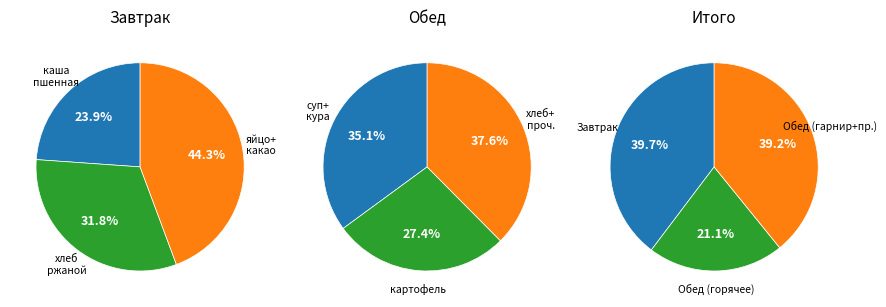

Is Завтрак (какао) the majority of the pie?

No